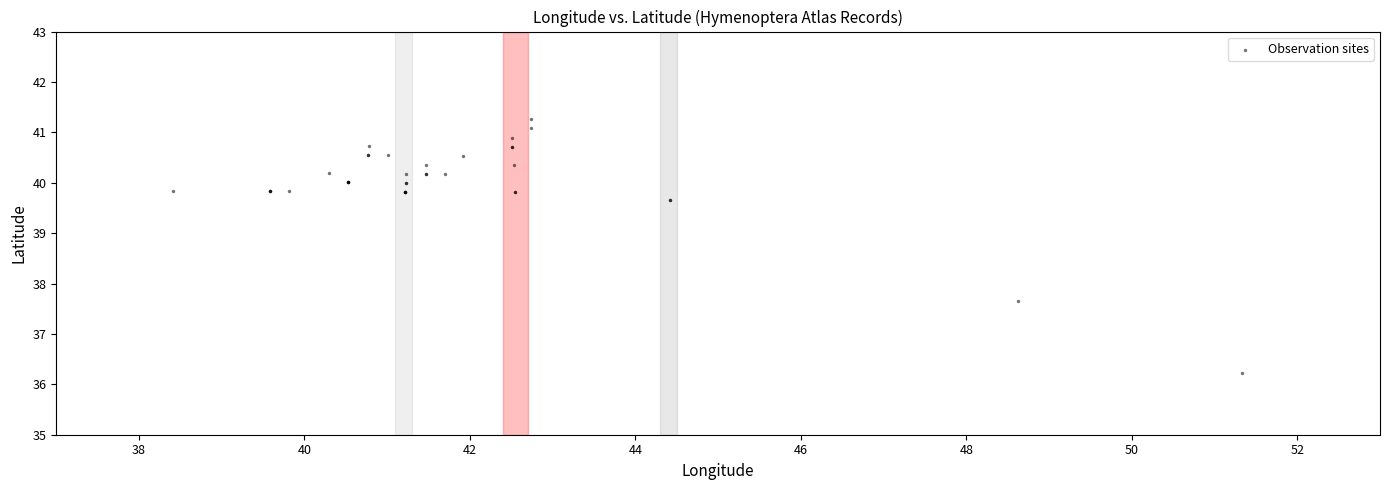

What Y value in the scatter plot is closest to 38?

37.7